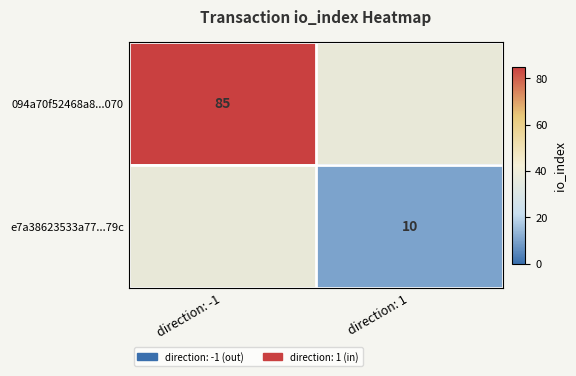

The value of 094a70f52468a8...070 at direction: -1 is 85. True or false?

True